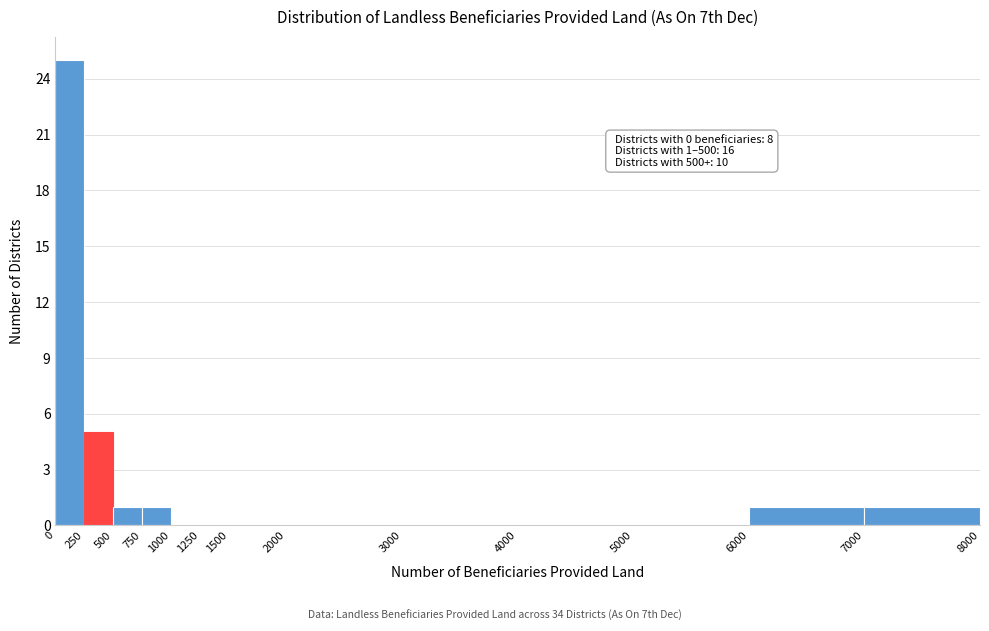

Over which range of the x-axis is the bar tallest?

0 to 250